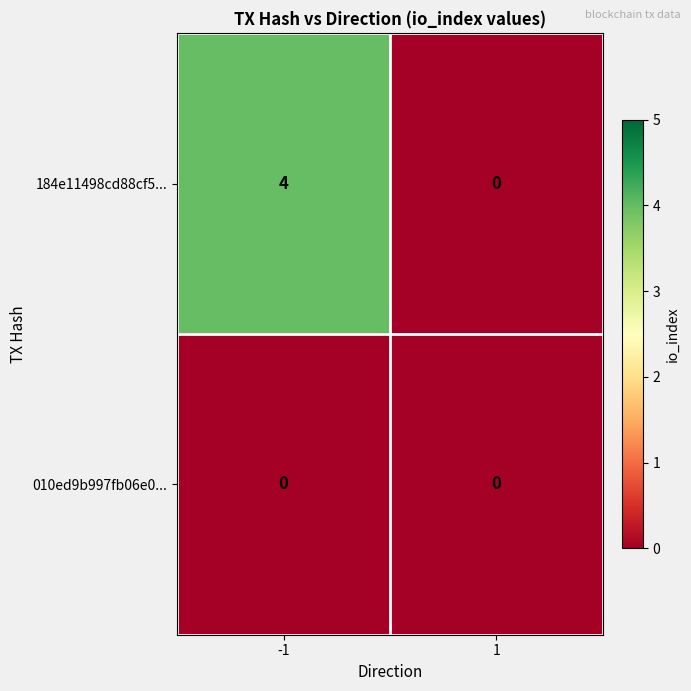

Which series has the widest spread of values?

184e11498cd88cf5...